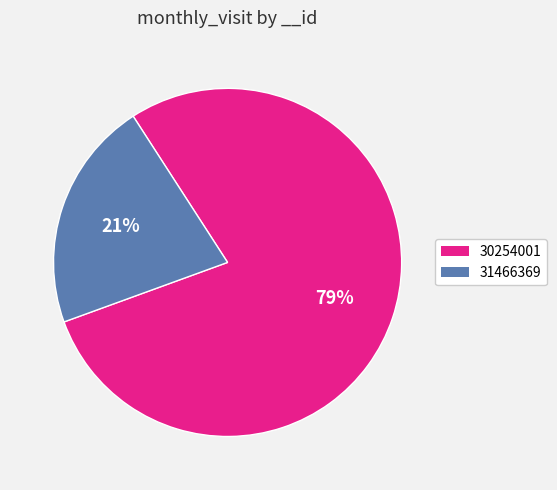

Does 30254001 account for over 50% of the chart?

Yes